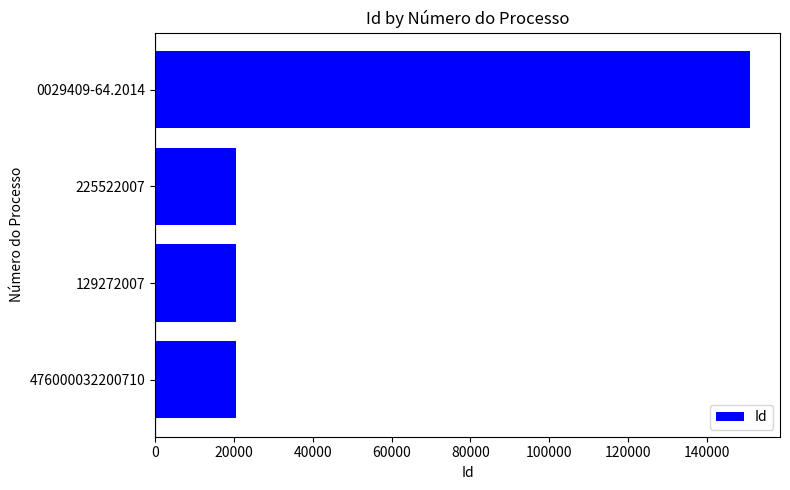

The chart shows a value of 20563 at 129272007. True or false?

True